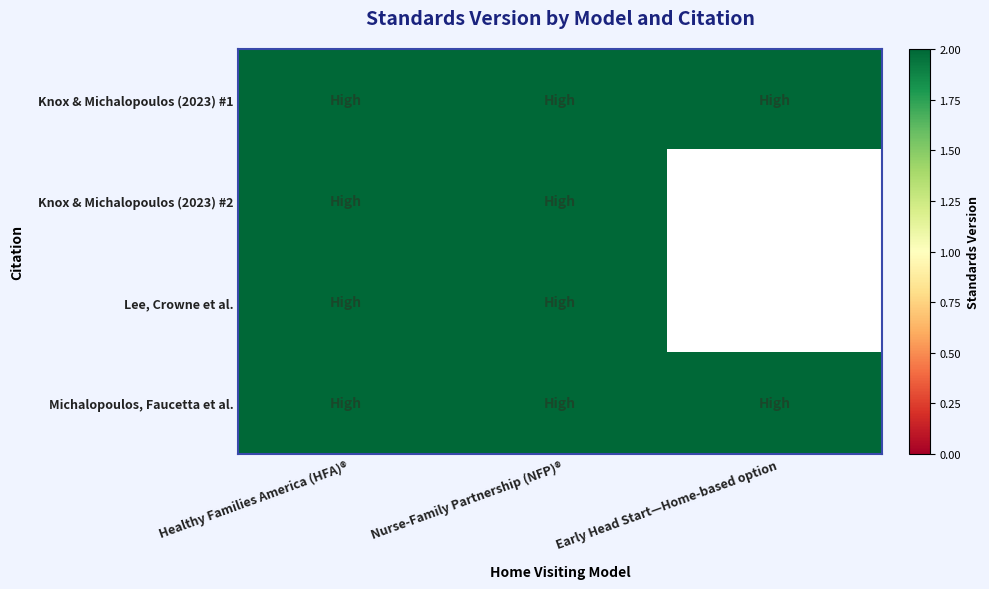

How many series are shown in this chart?

4